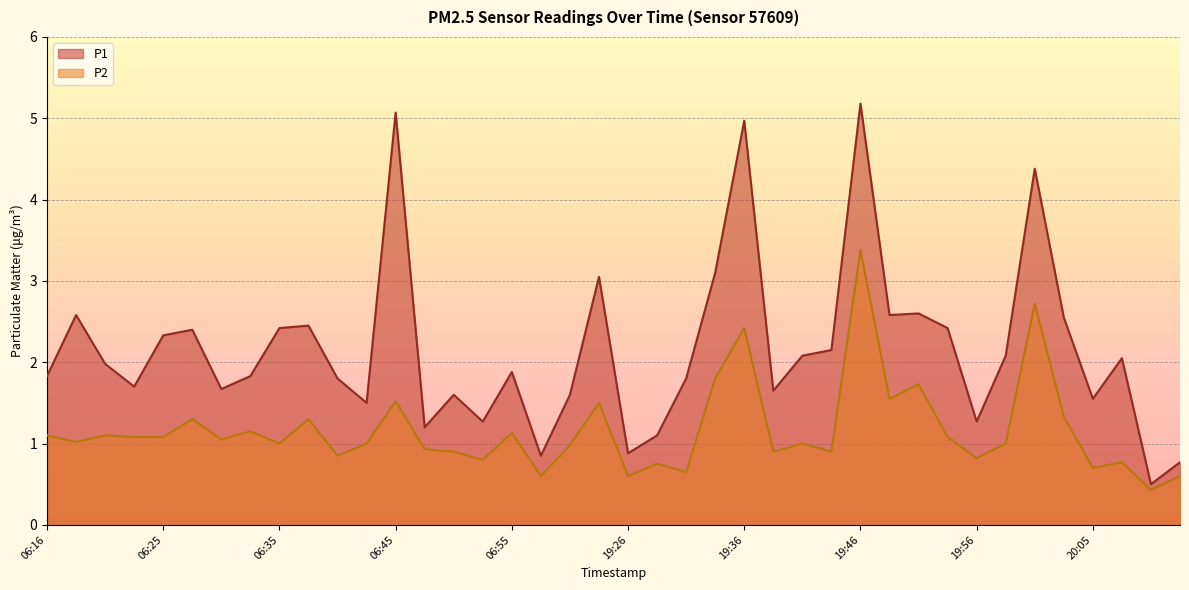

Which series has the largest total across all categories?

P1